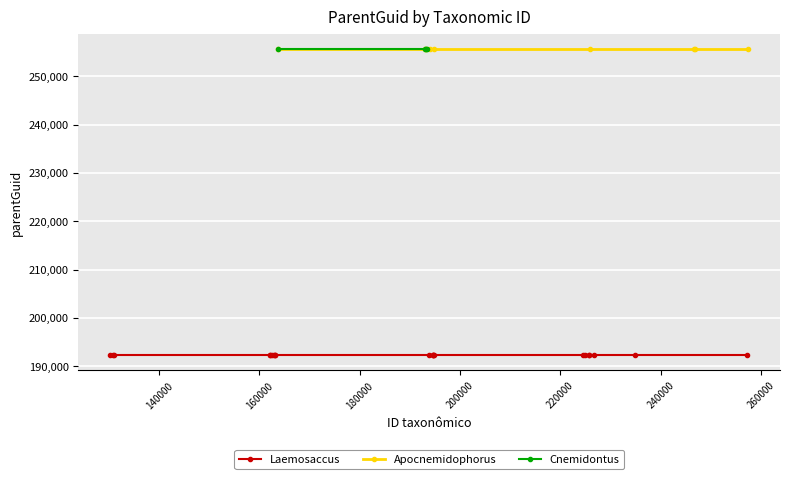

True or false: Cnemidontus has a value of 138379 at 16.

False